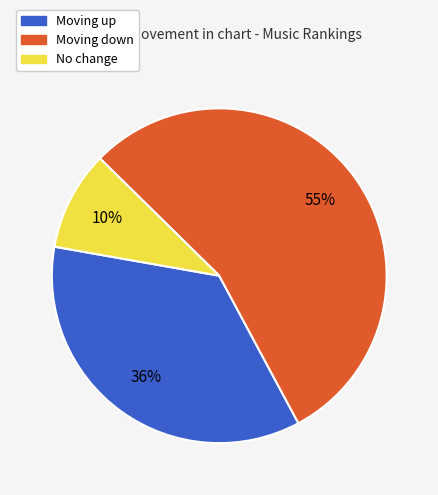

Is there any slice that represents more than half of the pie?

Yes